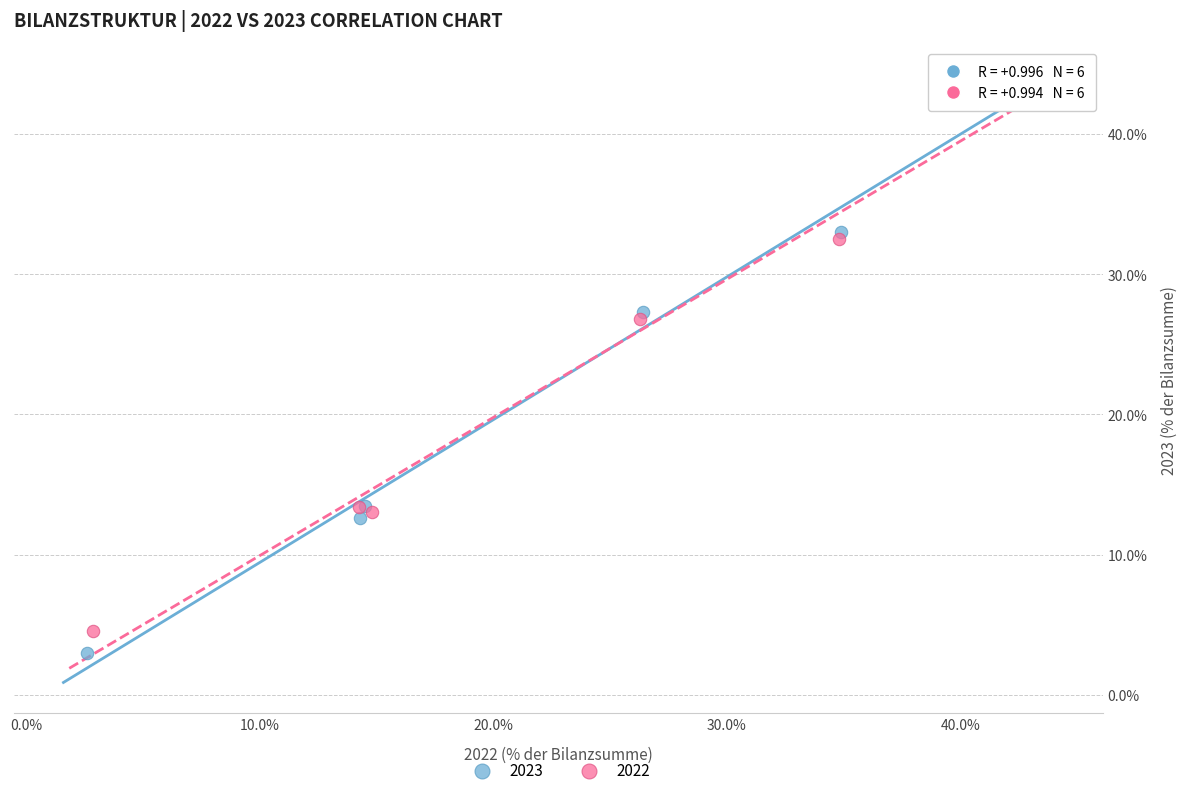

What are all the series names shown in the legend?

2023, 2022